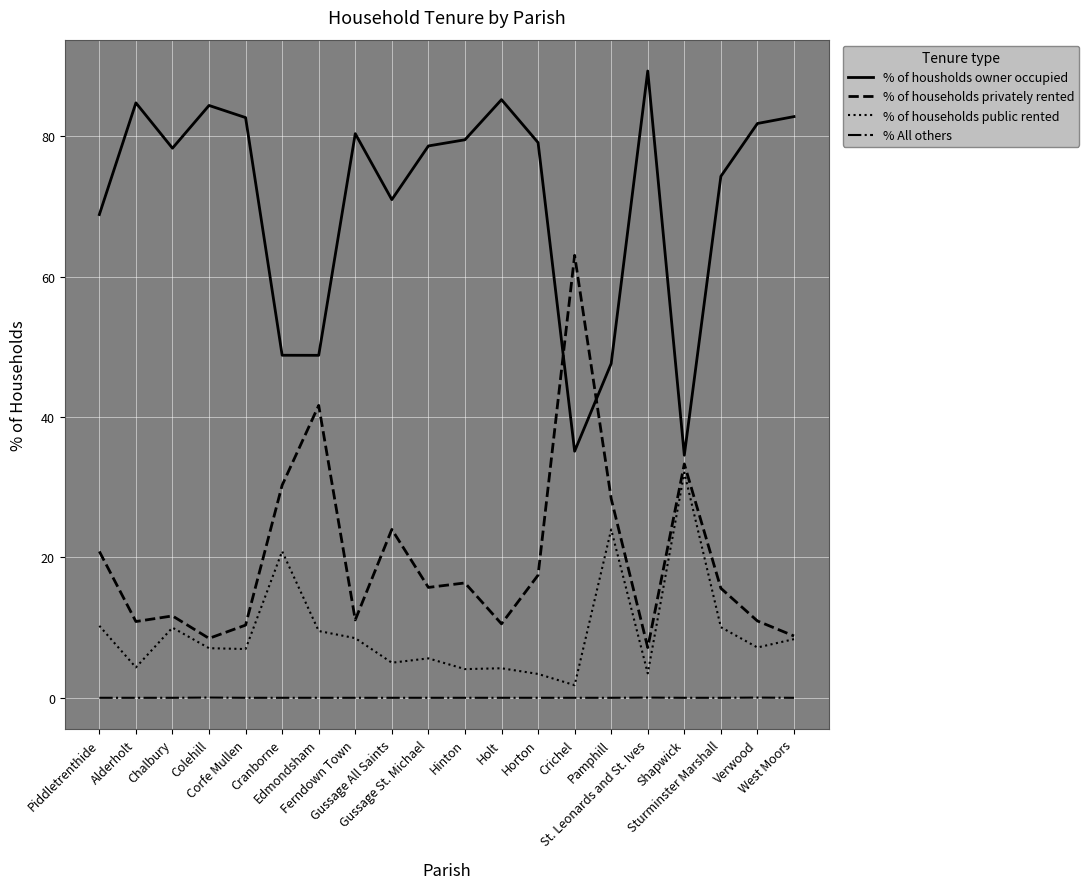

What is the highest value of the % of households privately rented series?

63.1